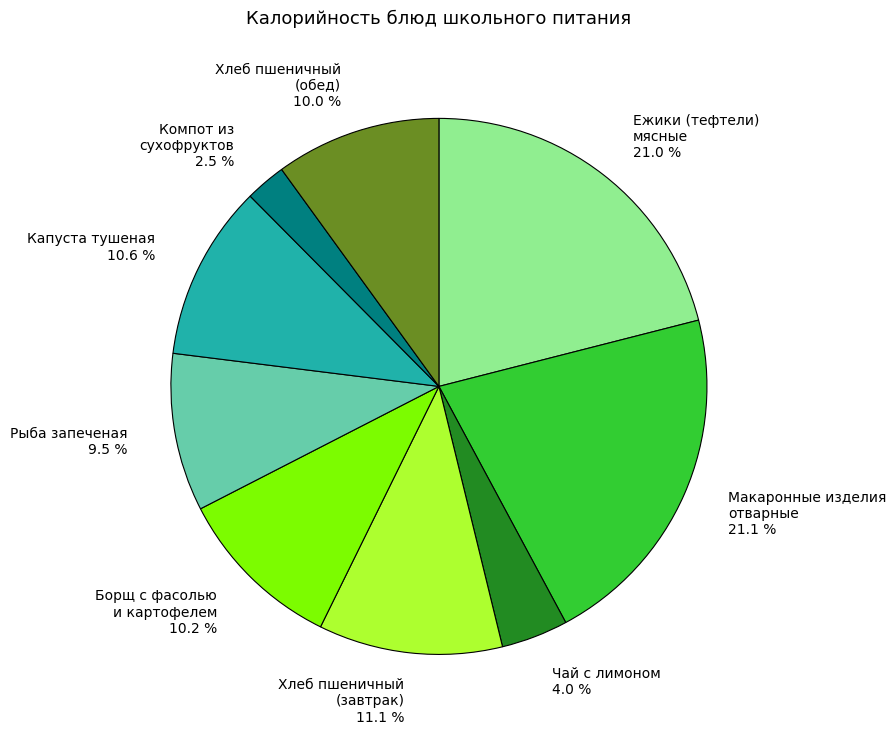

What is the ratio of the value at Макаронные изделия отварные 21.1 % to the value at Борщ с фасолью и картофелем 10.2 %?

2.1